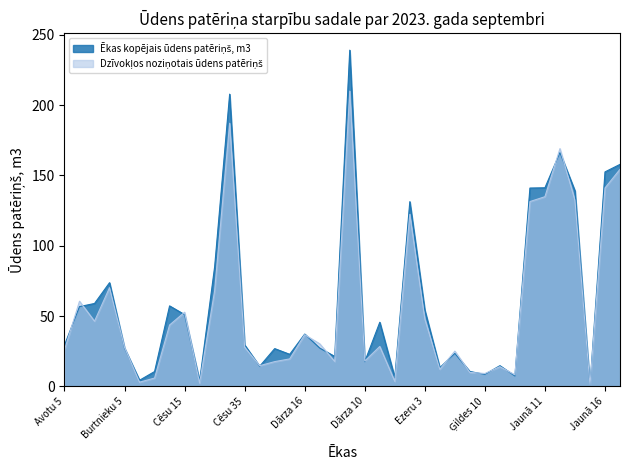

Which series changed the most between Avotu 5 and Jaunā 13?

Ēkas kopējais ūdens patēriņš, m3